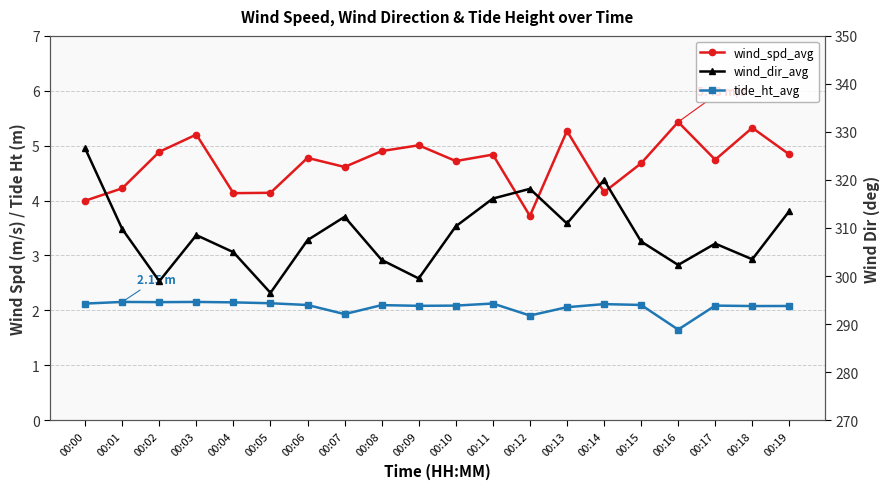

Where does the wind_dir_avg series first go above 308?

00:00